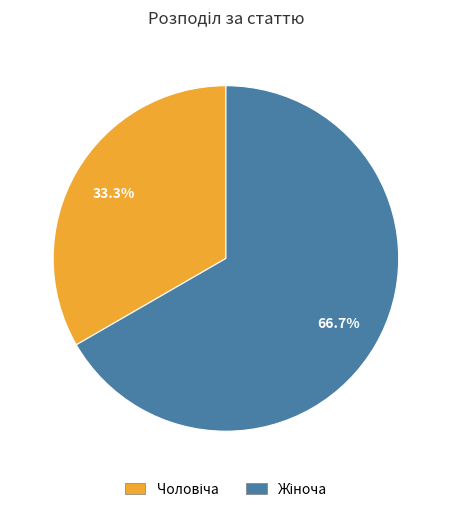

Does any single category account for the majority?

Yes